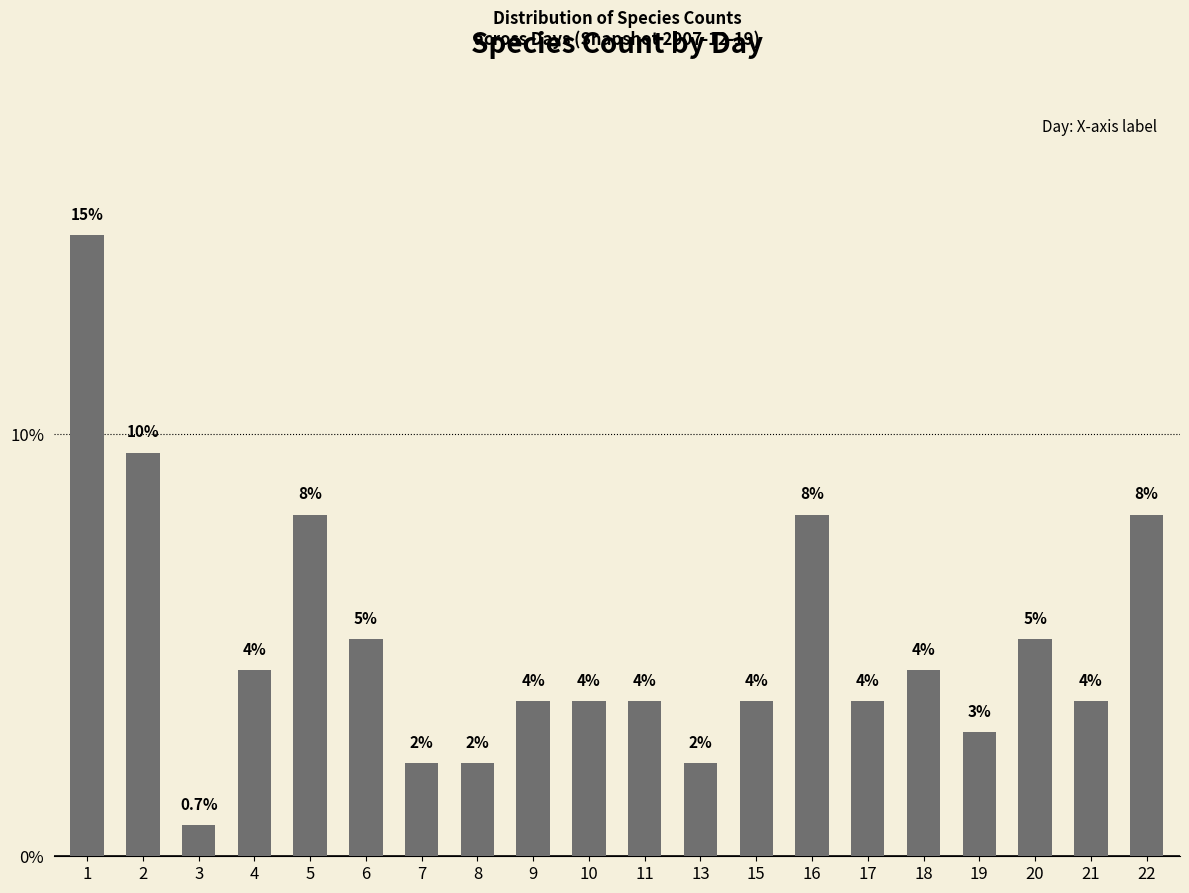

Are the bars horizontal?

No